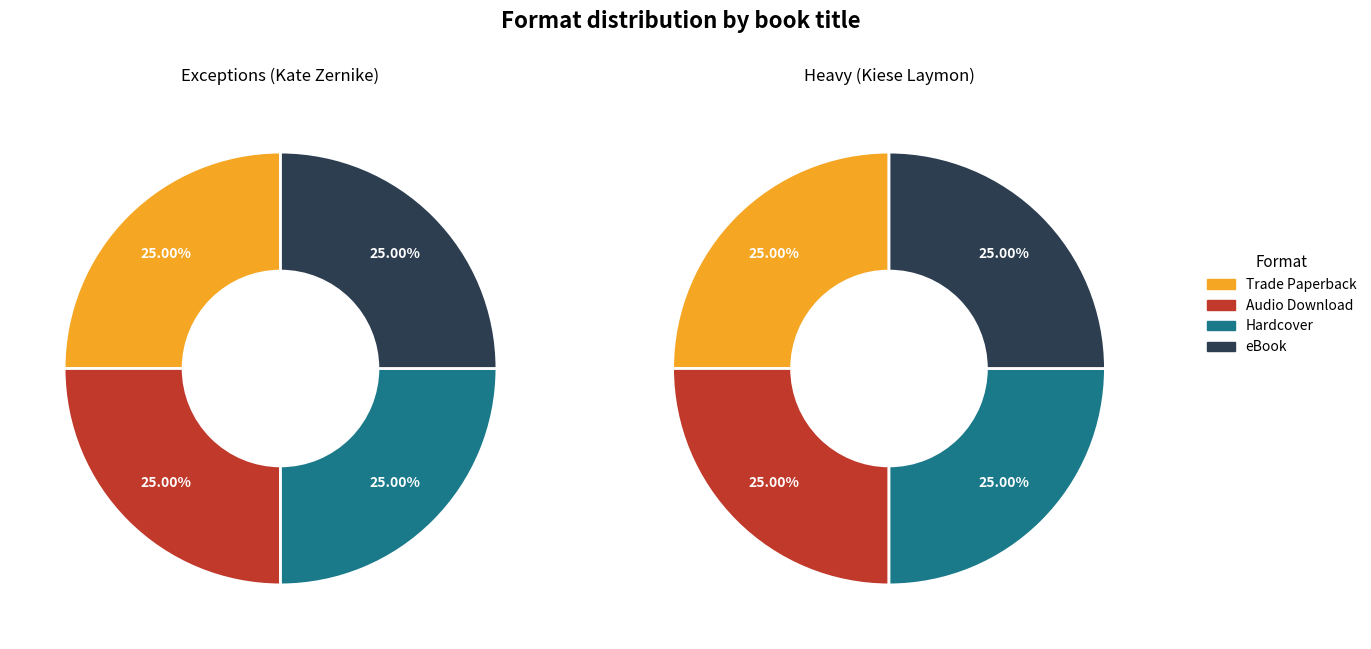

To the nearest percent, what is the average slice percentage?

25%